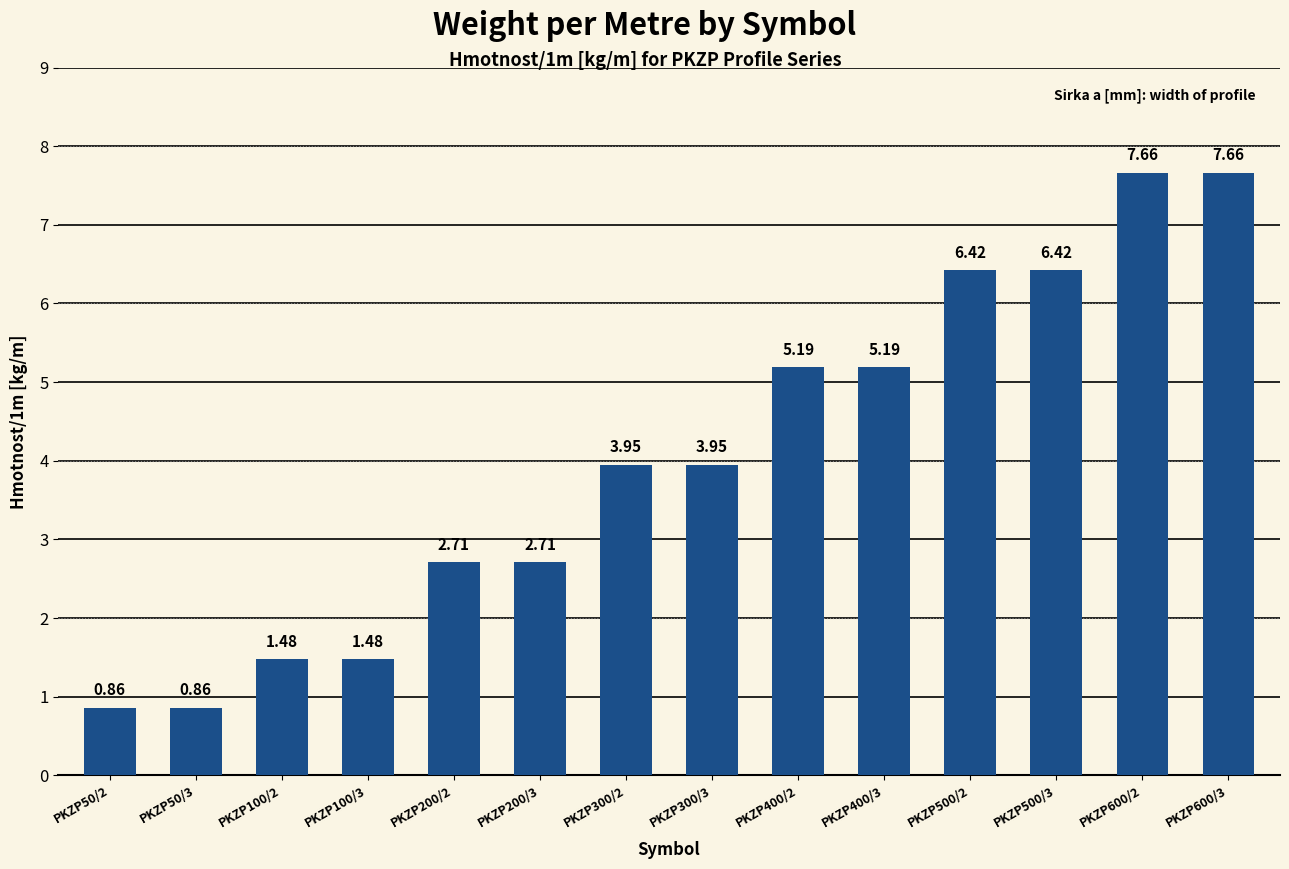

What is the approximate value at PKZP500/3?

6.4